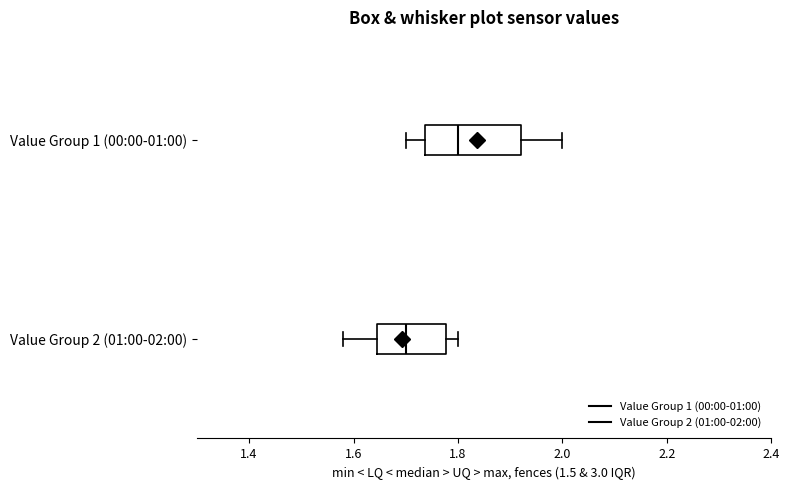

Reading bottom to top, read every box against the x-axis: the position of its median line, the range the box covers, and the ends of its whiskers. The values are not printed on the chart, so give them approximately, as read against the axis.

Value Group 2 (01:00-02:00): median 1.70, box 1.64 to 1.78, whiskers 1.58 to 1.80
Value Group 1 (00:00-01:00): median 1.80, box 1.74 to 1.92, whiskers 1.70 to 2.00